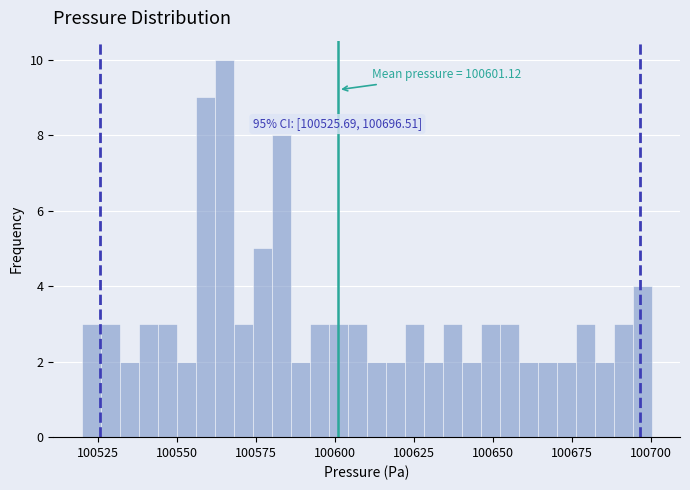

Around what value on the x-axis is the tallest bar? Give the approximate position of its centre, as read against the axis.

100565